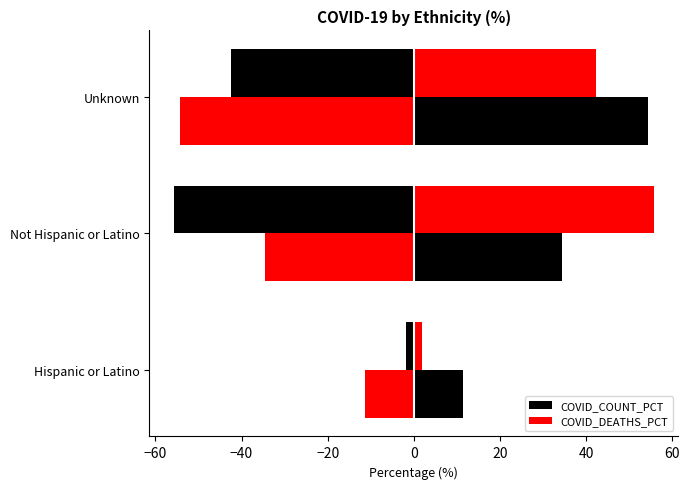

List the series in order of their peak value, highest first.

COVID_DEATHS_PCT, COVID_COUNT_PCT